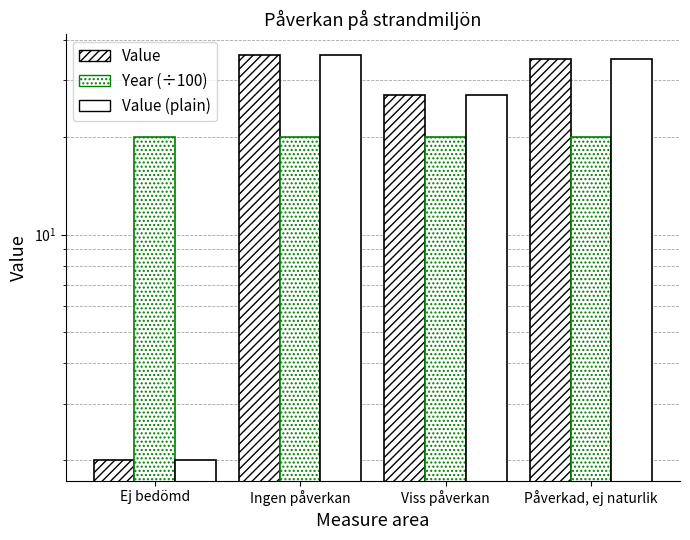

What position from the left is Ingen påverkan?

2